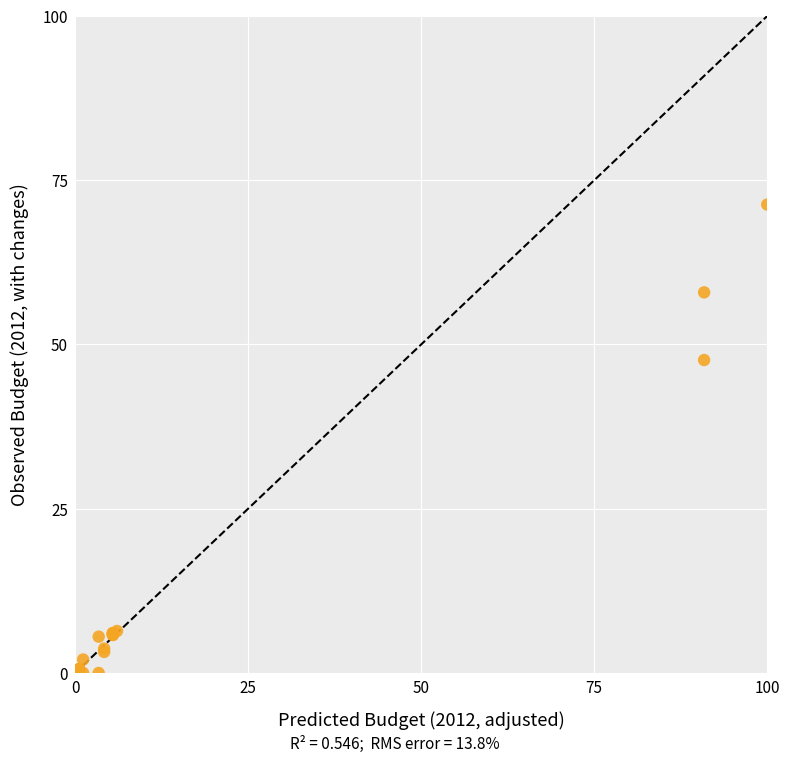

What Y value in the scatter plot is closest to 35?

47.6